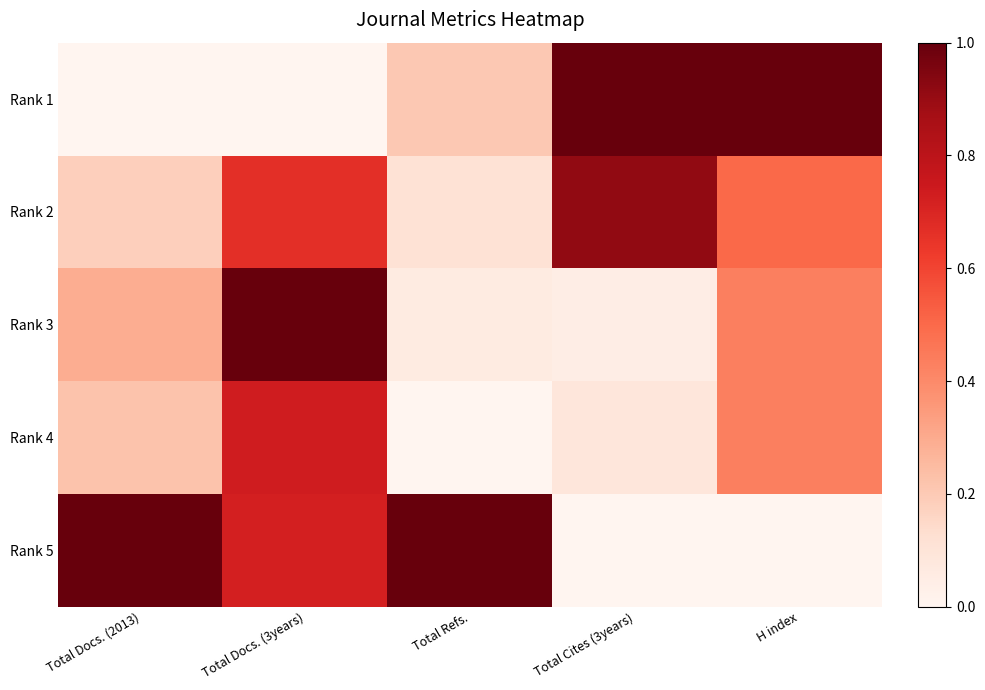

What is the maximum value shown in the chart?

1.0